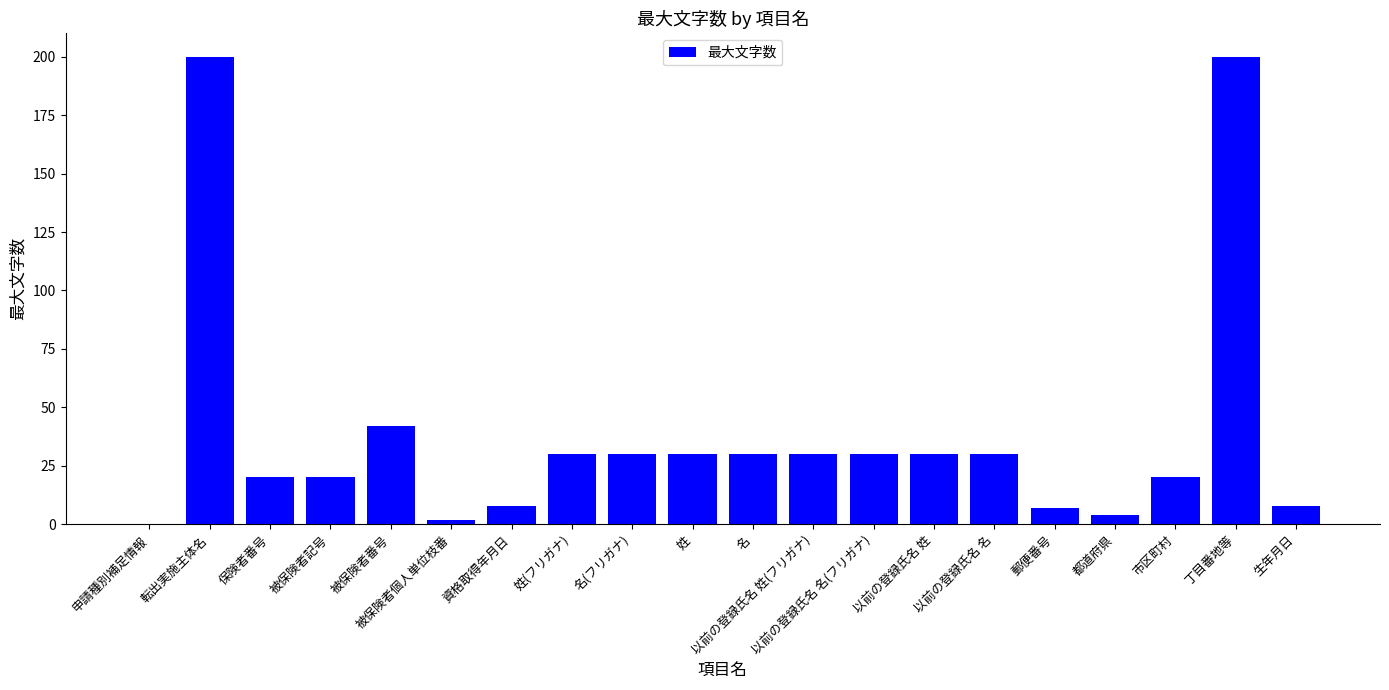

What value does the data have at 資格取得年月日, to the nearest 5?

10